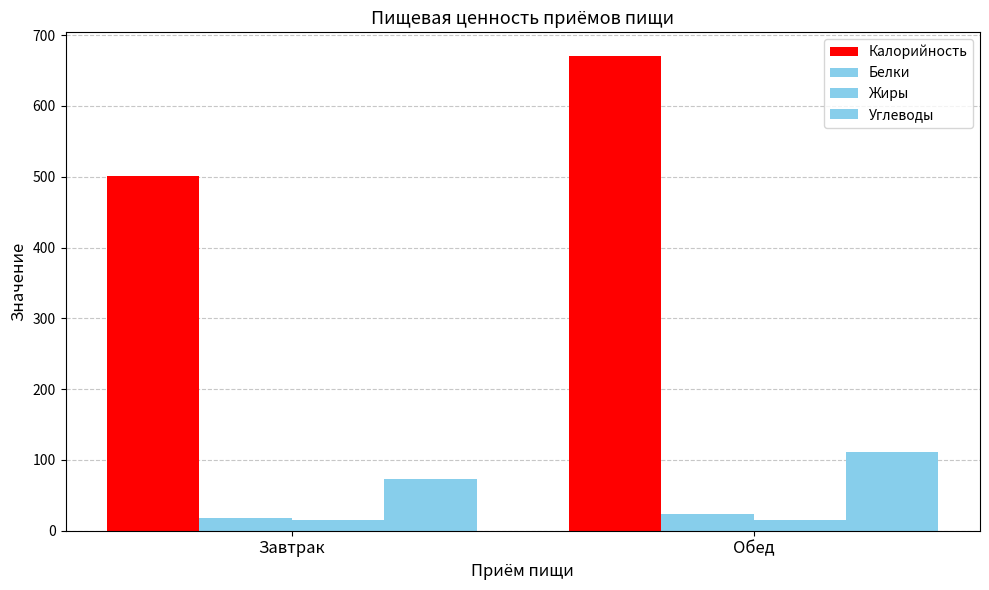

What is the maximum value shown in the chart?

670.4